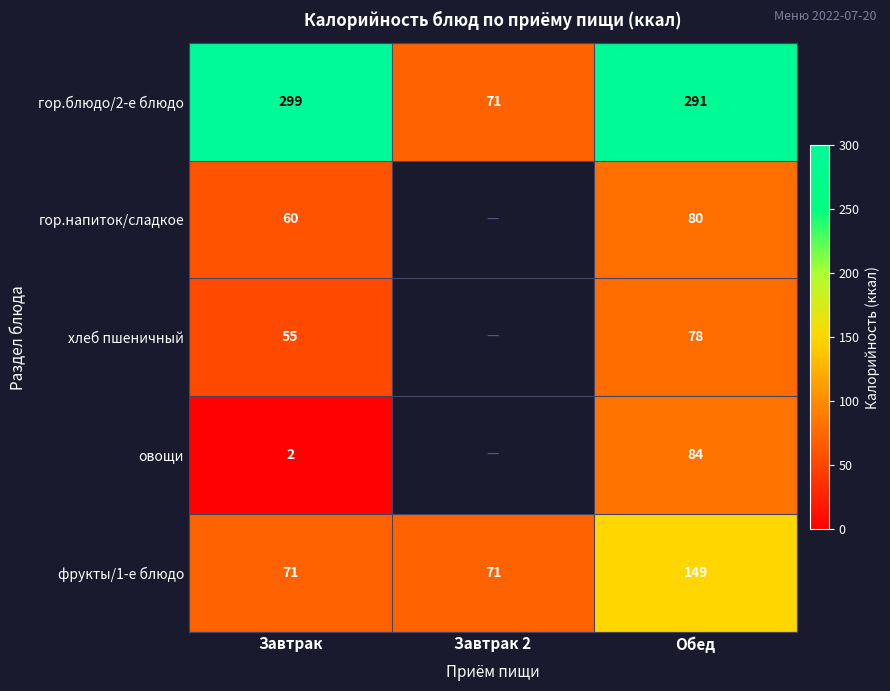

How many фрукты/1-е блюдо values are between 71 and 149?

3